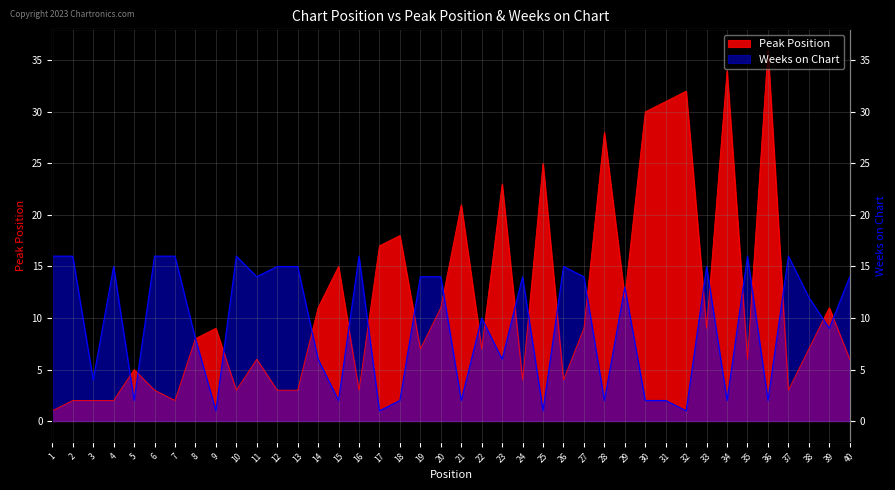

What is the maximum value shown in the chart?

36